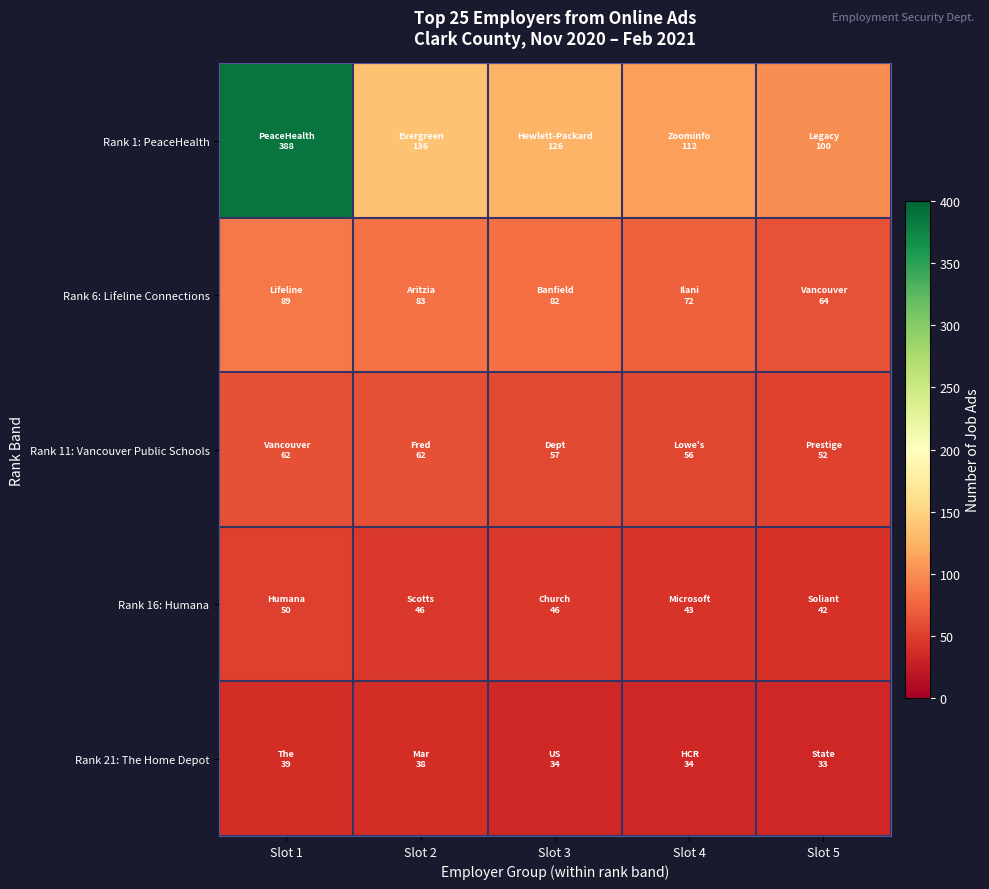

Reading left to right, what are all the values shown in this chart?

Rank 1: PeaceHealth: Slot 1=388	Slot 2=136	Slot 3=126	Slot 4=112	Slot 5=100
Rank 6: Lifeline Connections: Slot 1=89	Slot 2=83	Slot 3=82	Slot 4=72	Slot 5=64
Rank 11: Vancouver Public Schools: Slot 1=62	Slot 2=62	Slot 3=57	Slot 4=56	Slot 5=52
Rank 16: Humana: Slot 1=50	Slot 2=46	Slot 3=46	Slot 4=43	Slot 5=42
Rank 21: The Home Depot: Slot 1=39	Slot 2=38	Slot 3=34	Slot 4=34	Slot 5=33